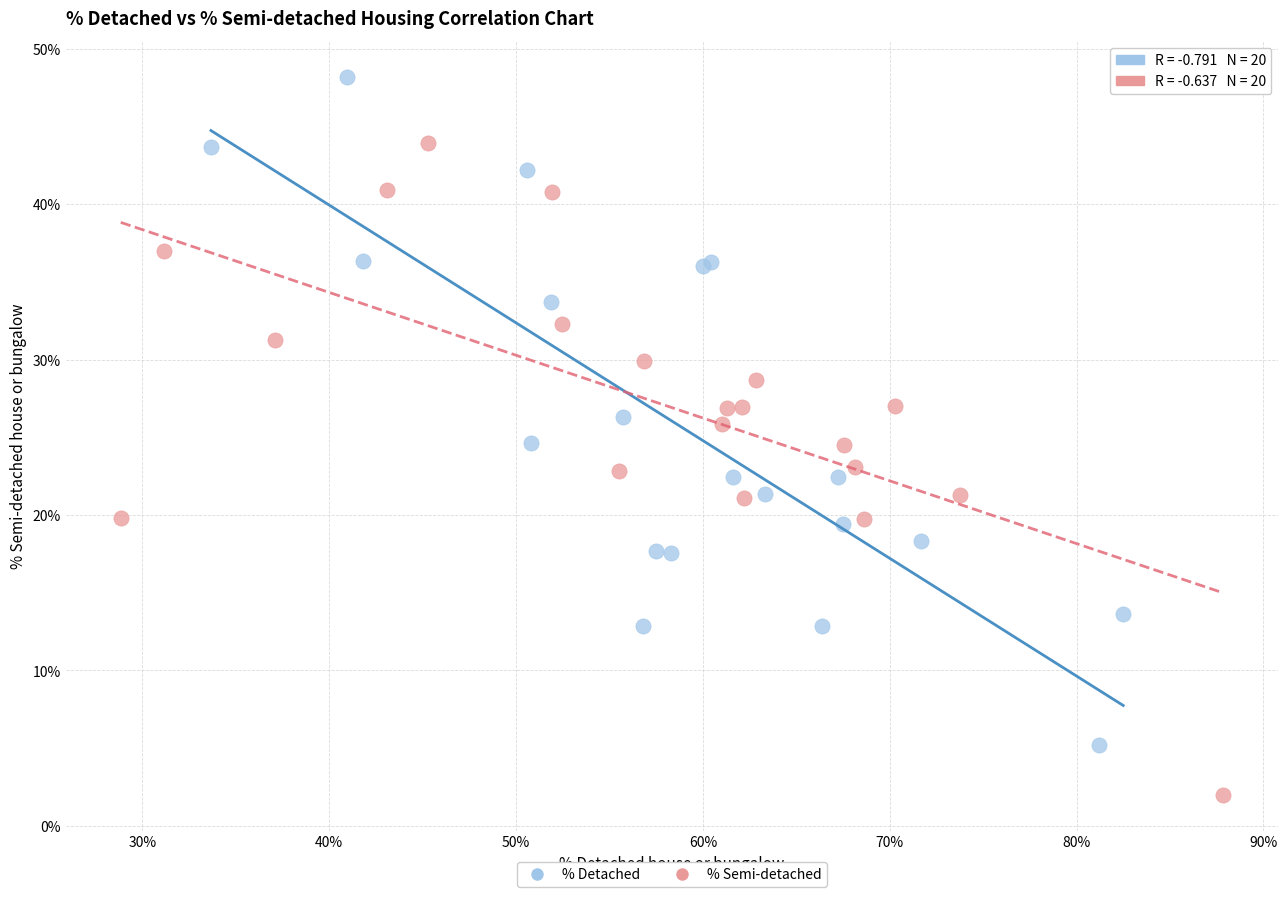

What are all the series names shown in the legend?

% Detached, % Semi-detached